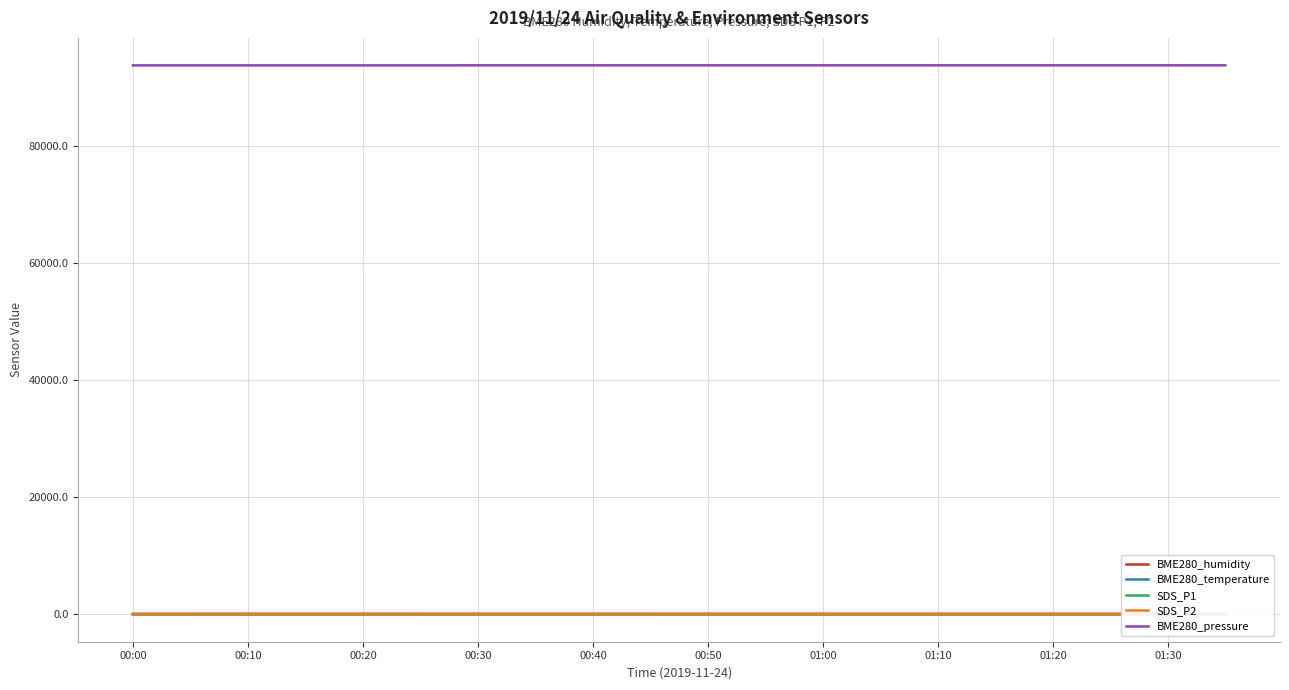

True or false: SDS_P1 and BME280_pressure intersect in this chart.

False